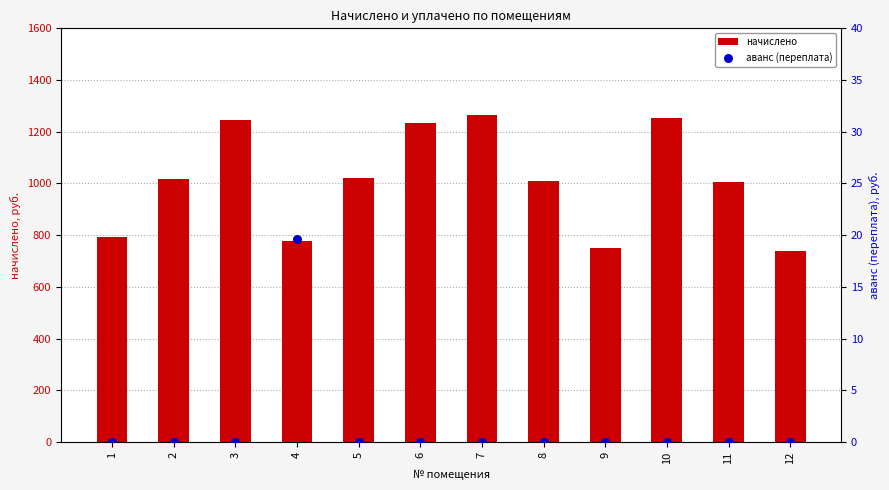

At which category is the sum across all series the highest?

7